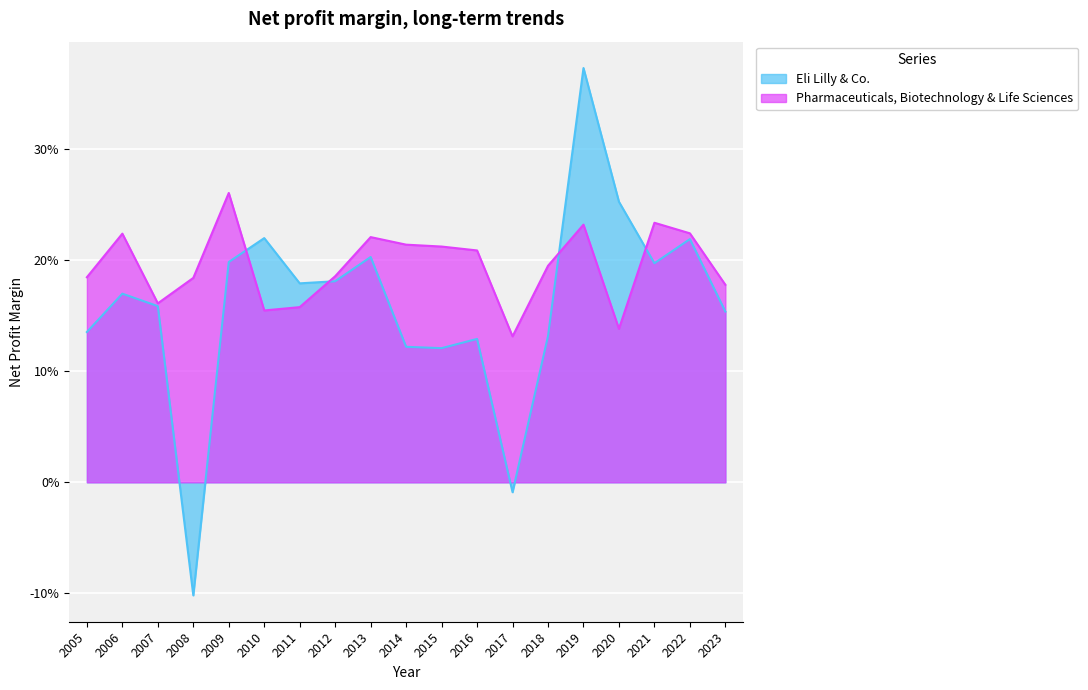

Between 2015 and 2008, which is larger?

2015